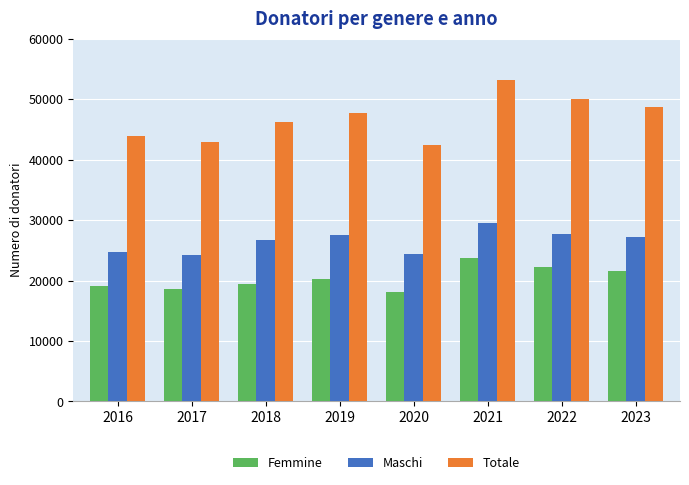

Rank the series by their maximum value, from highest to lowest.

Totale, Maschi, Femmine